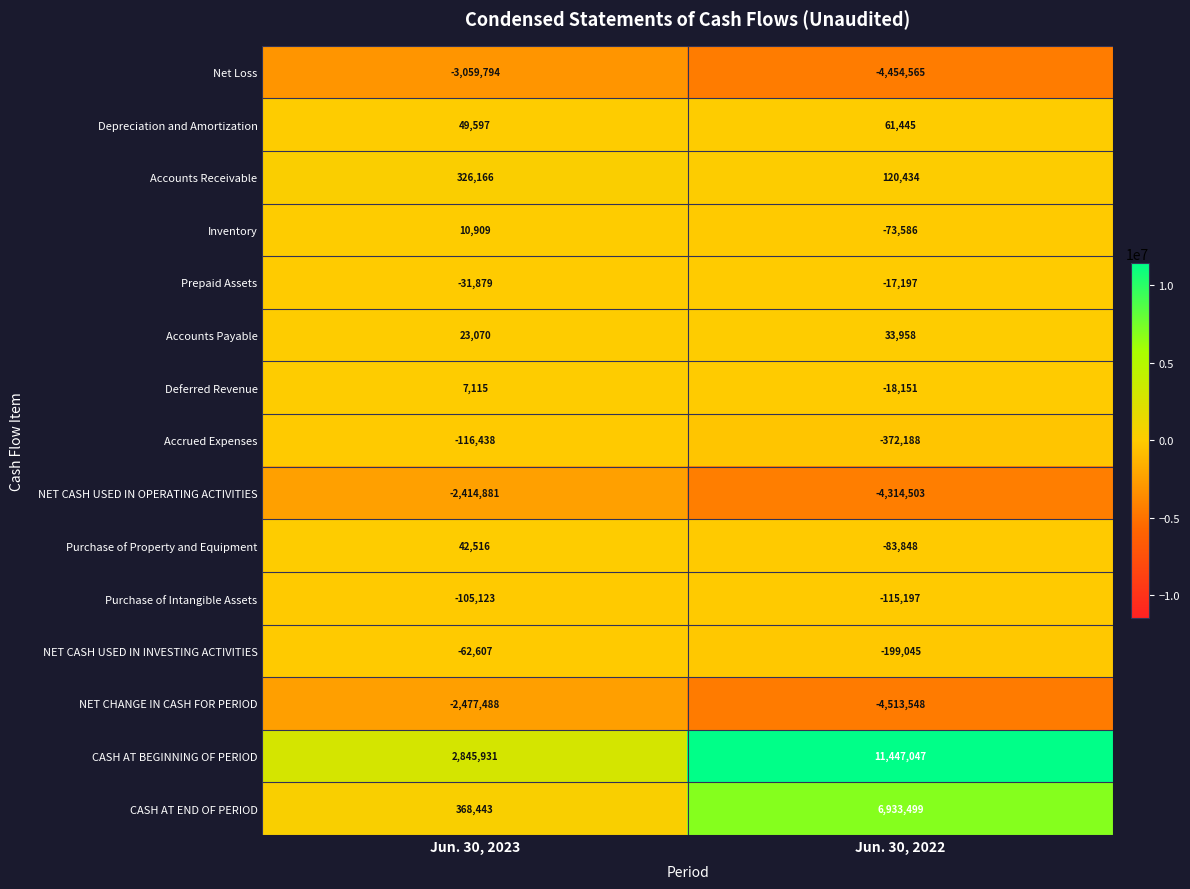

What is the sum of all Purchase of Intangible Assets values?

-220320